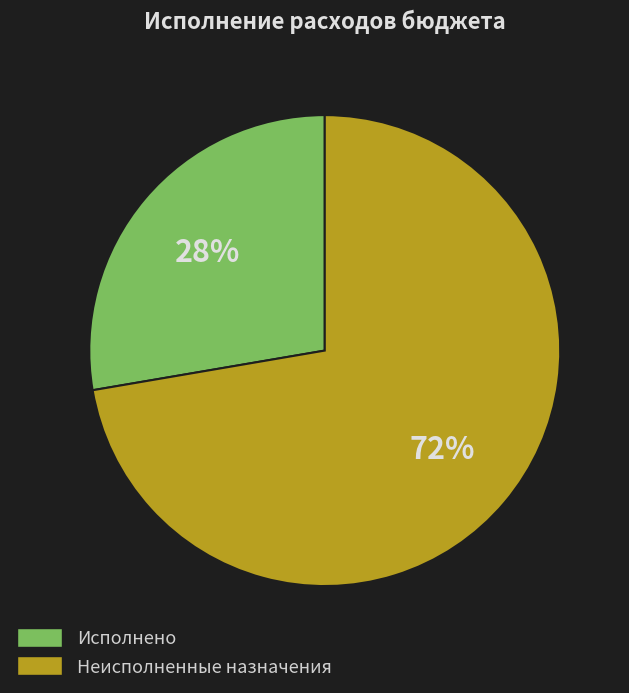

Does any single category account for the majority?

Yes